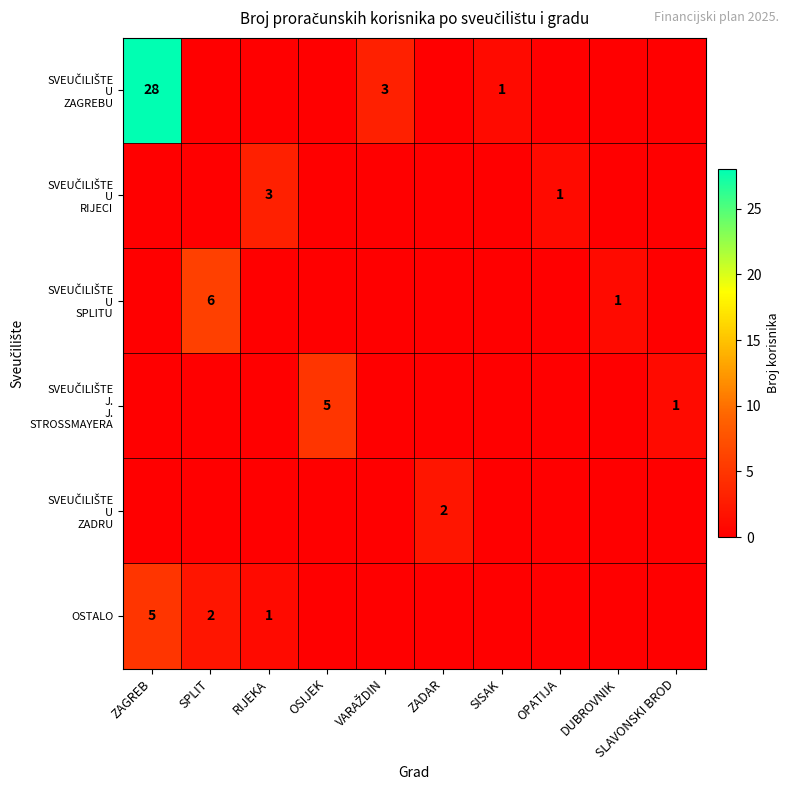

True or false: SVEUČILIŠTE U ZADRU has a value of 0 at SISAK.

True